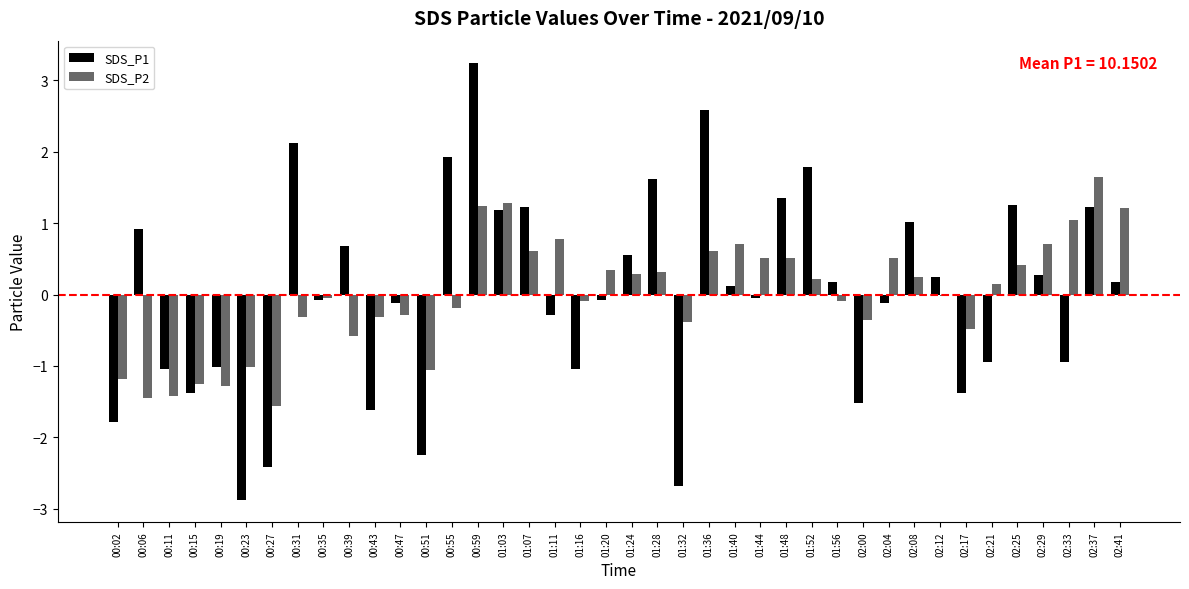

What is the spread (max minus min) of values at 02:04?

0.6